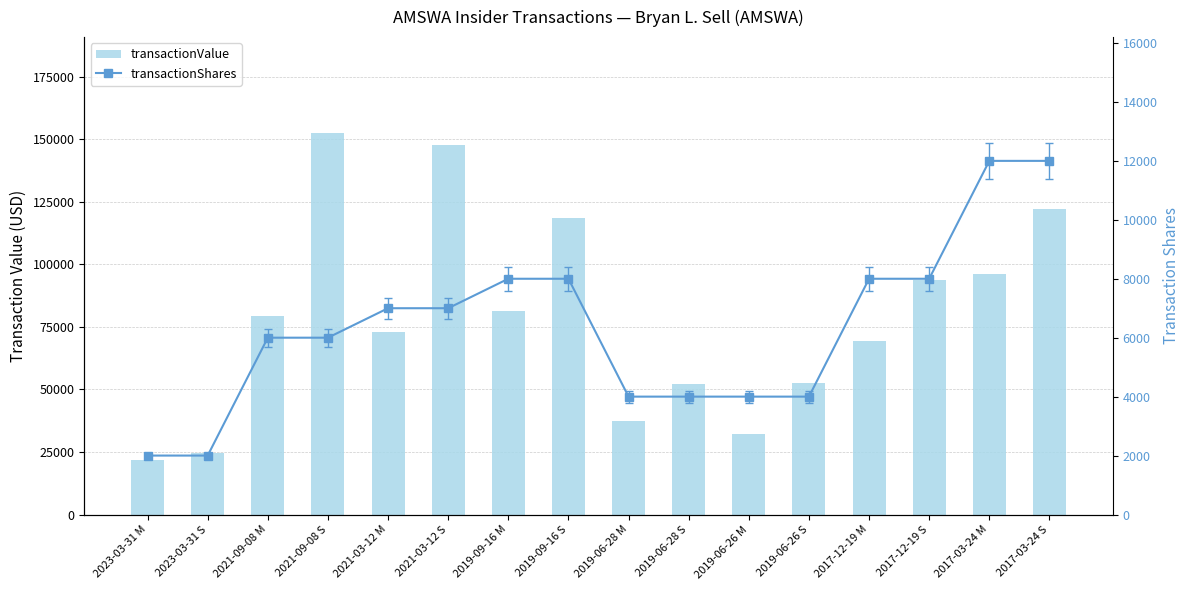

What is the label of the 11th bar from the right?

2021-03-12 S